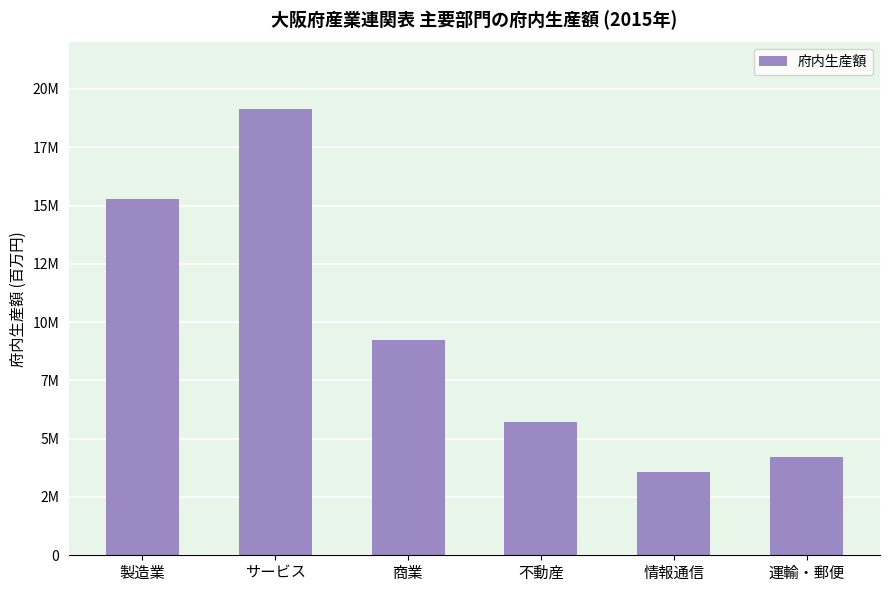

What is the label of the 5th bar from the left?

情報通信